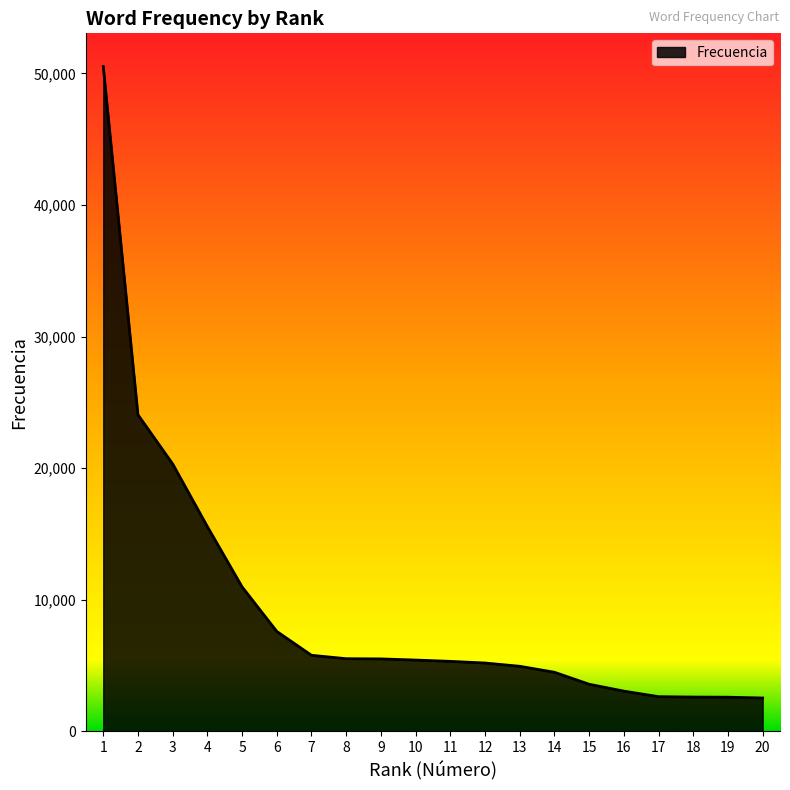

The value at 5 is 10978. True or false?

True